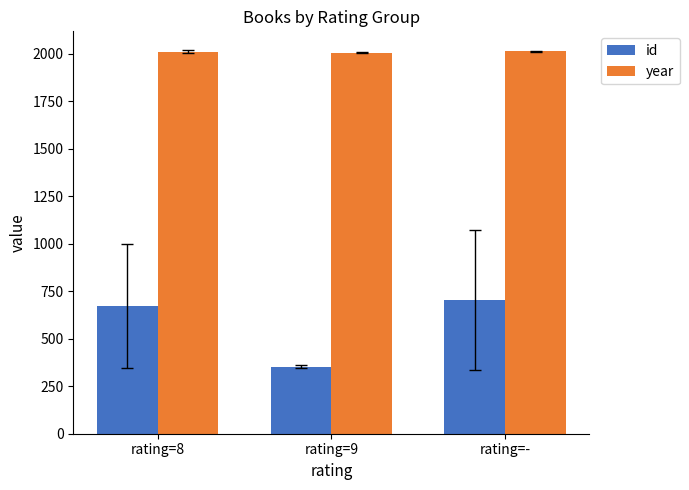

What is the difference between the maximum and minimum values in the year series?

6.5